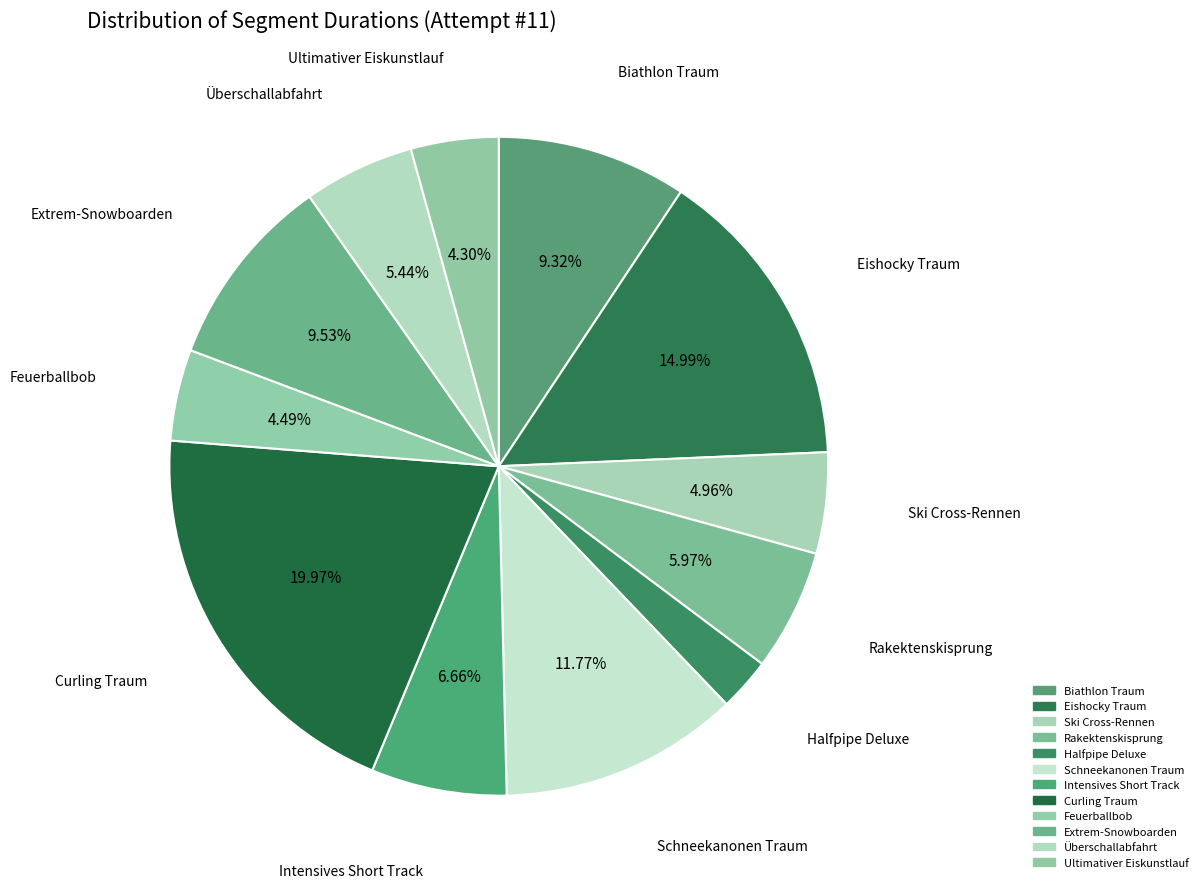

Does Curling Traum represent more than half of the total?

No